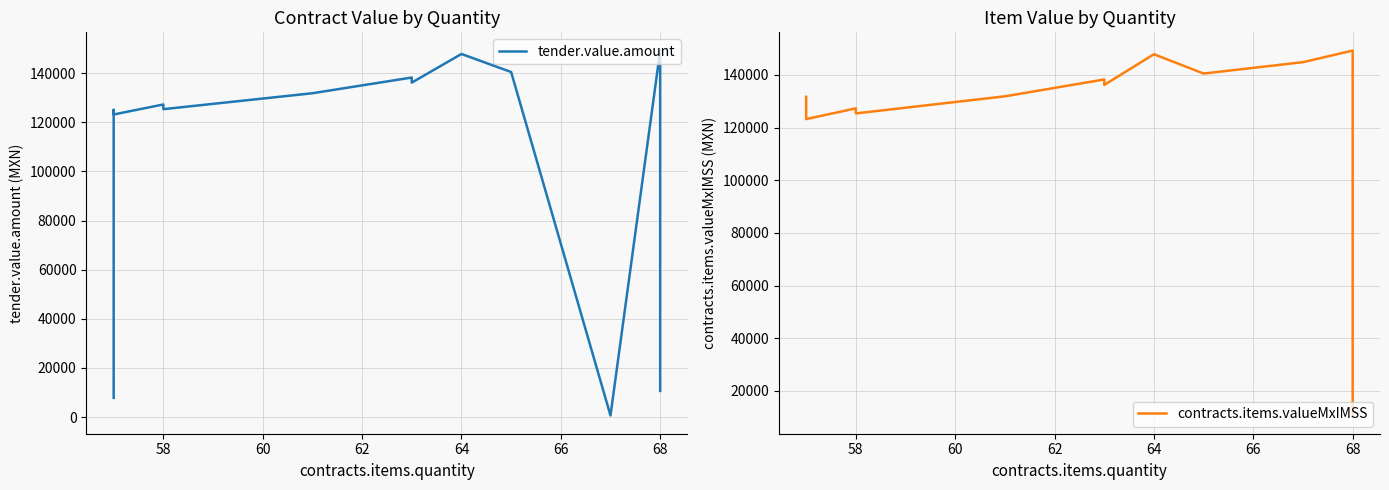

What is the difference between the second highest and minimum values in the contracts.items.valueMxIMSS series?

137172.0